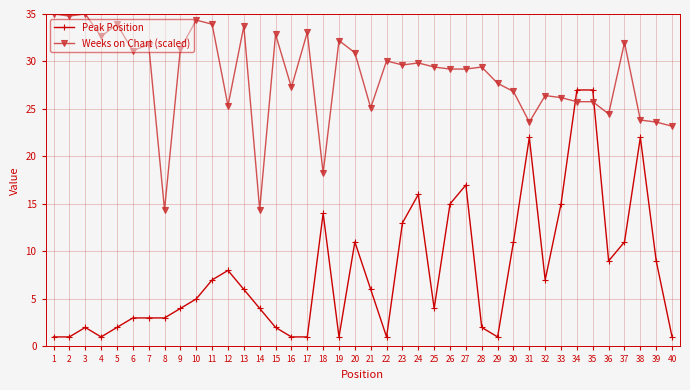

What is the maximum value for Weeks on Chart (scaled)?

35.0